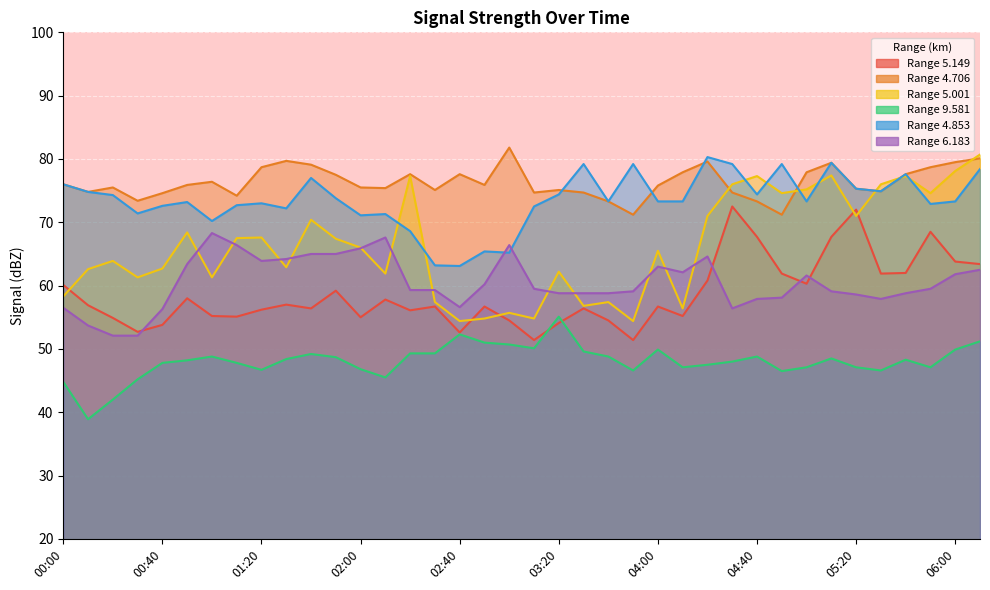

How many intersections are there between 5.001 and 6.183?

12